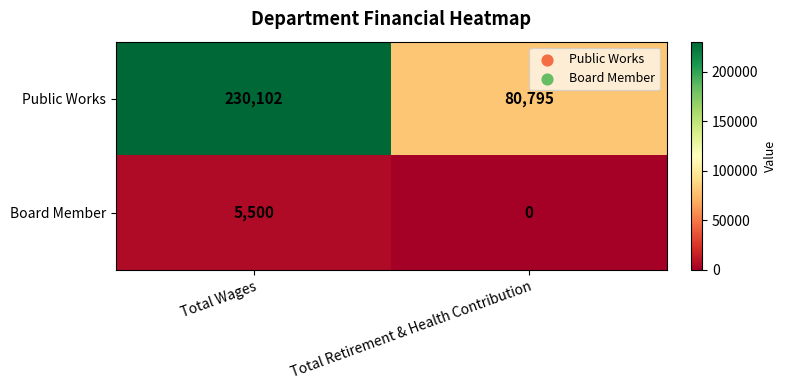

What is the difference between the highest and lowest values at Total Retirement & Health Contribution?

80795